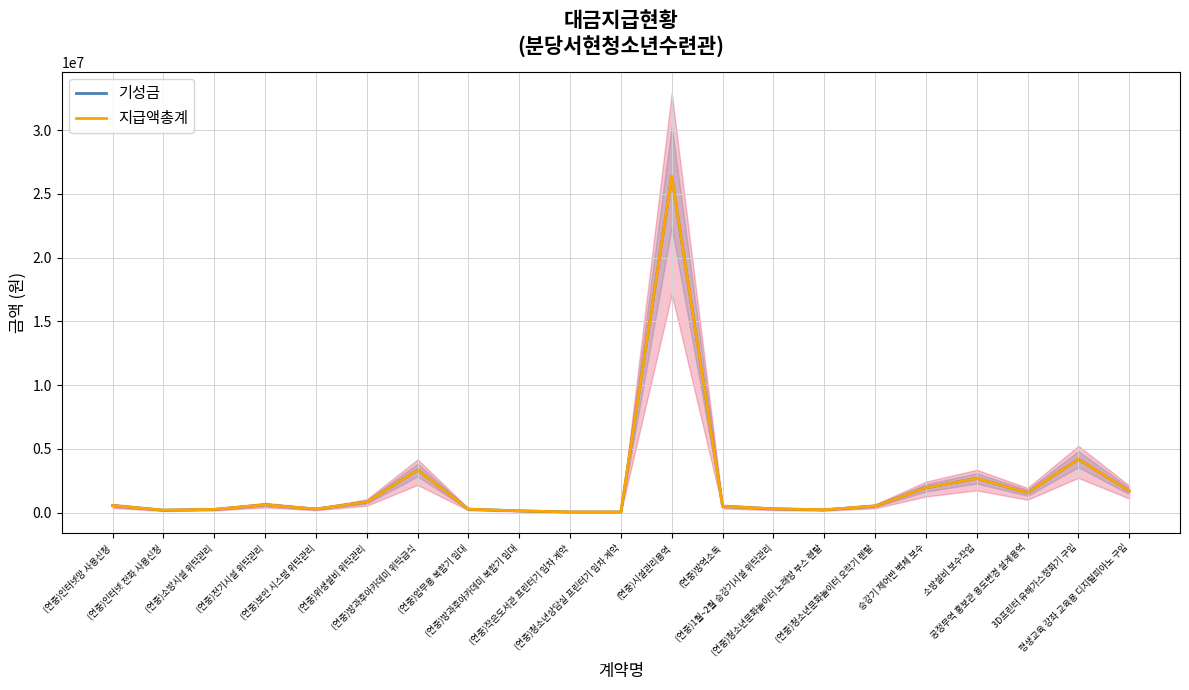

At which label does 기성금 reach its peak?

(연중)시설관리용역